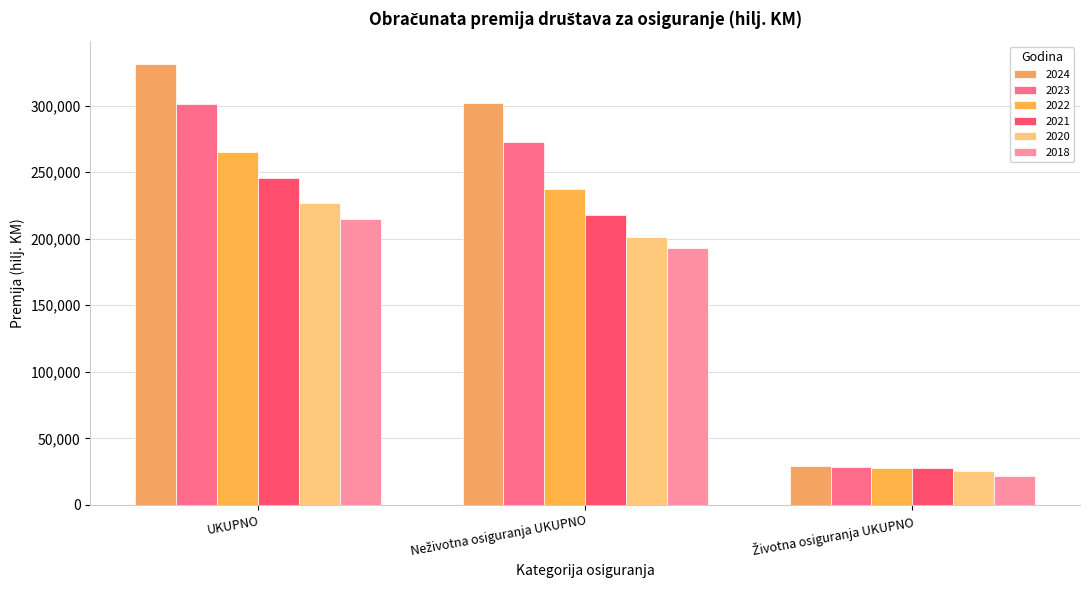

Rank the categories by 2022 value from lowest to highest.

Životna osiguranja UKUPNO, Neživotna osiguranja UKUPNO, UKUPNO